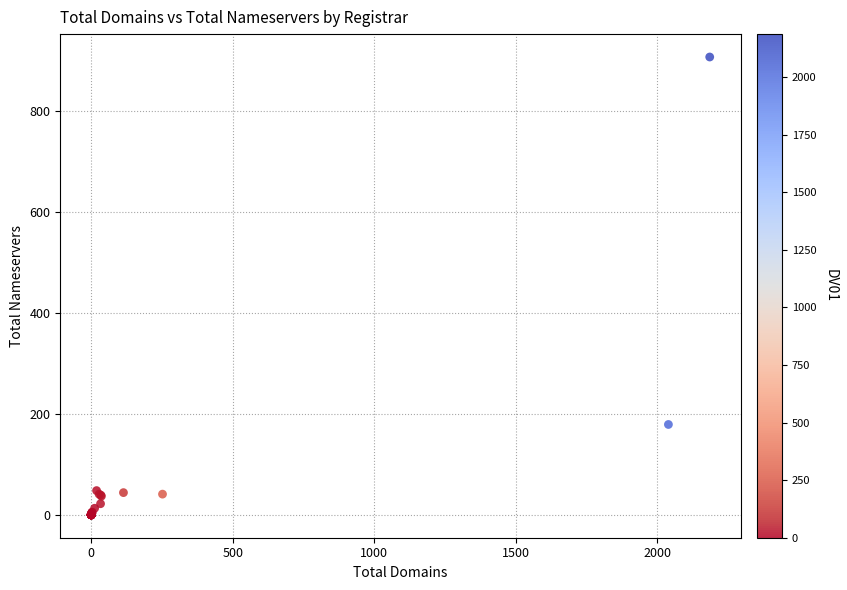

What Y value in the scatter plot is closest to 453?

179